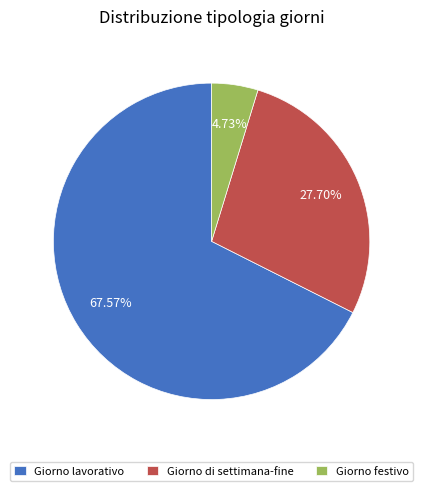

Combined, do Giorno lavorativo and Giorno di settimana-fine account for over 50%?

Yes